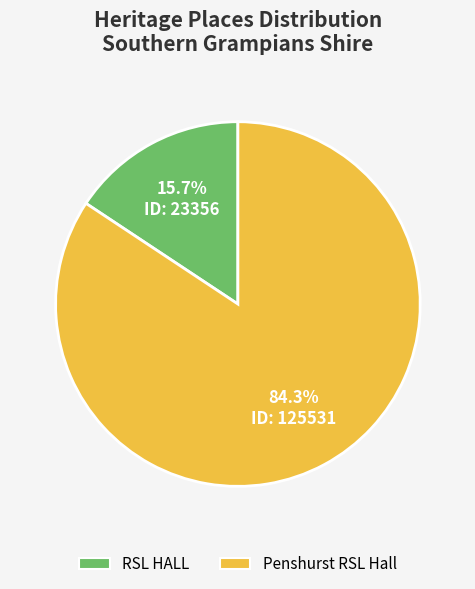

Which category has the smallest portion of the pie?

RSL HALL